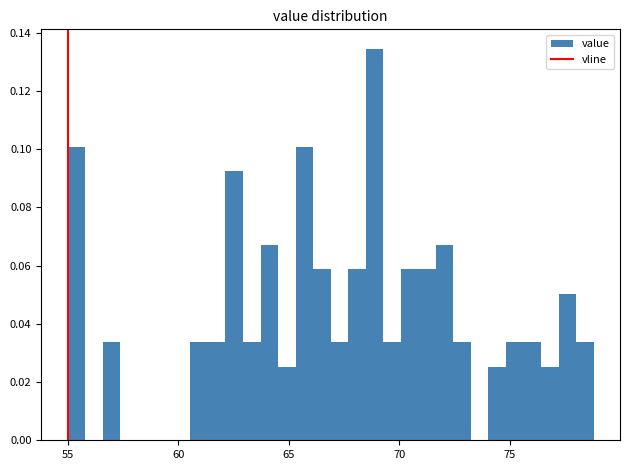

Read against the x-axis, roughly where is the centre of the tallest bar?

69.0